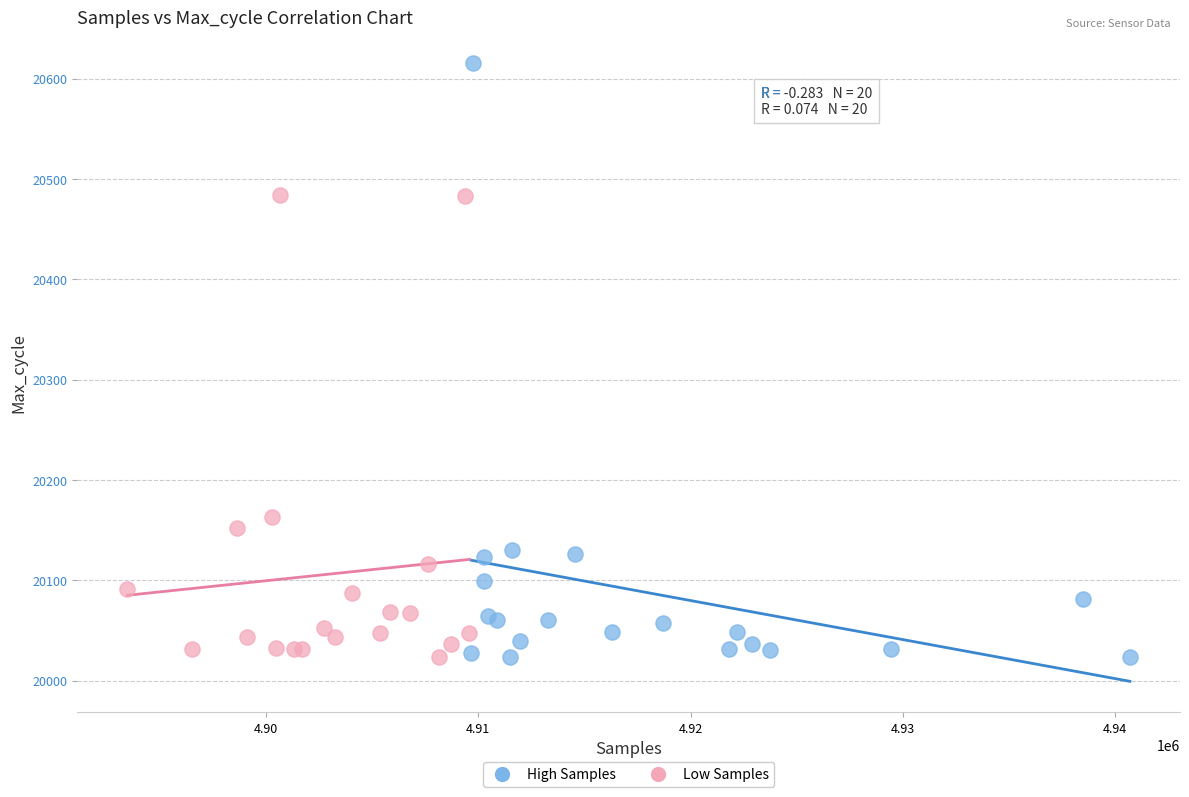

Which series contains the highest Y value?

High Samples